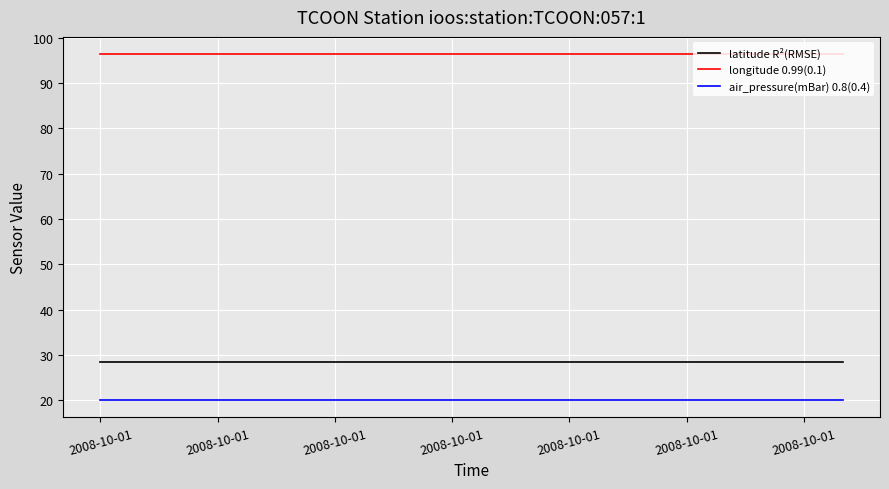

True or false: longitude 0.99(0.1) and latitude R²(RMSE) cross at least once.

False